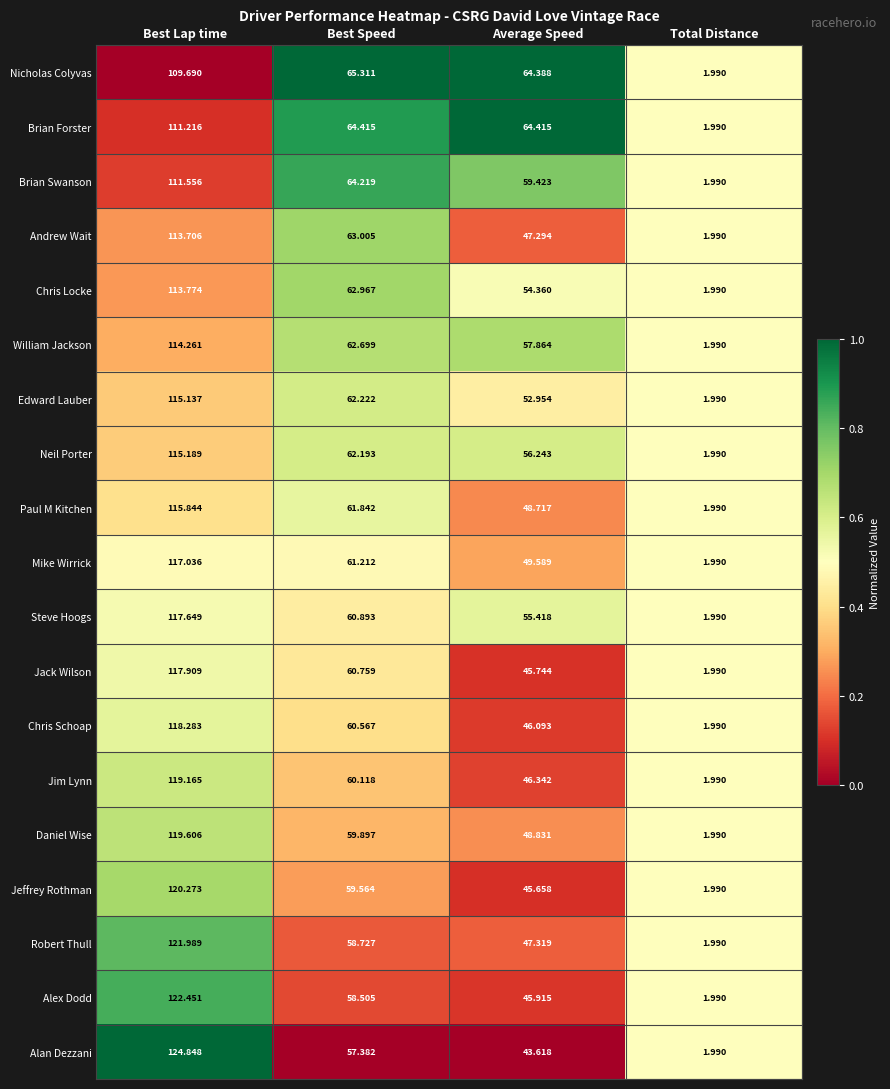

At which category is the sum across all series the highest?

Best Lap time